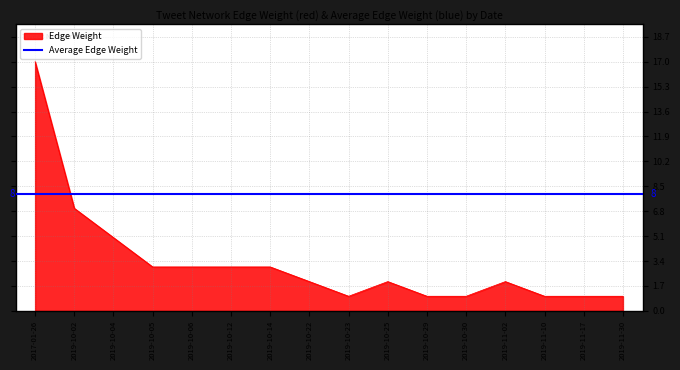

List the labels in order of value, largest first.

2017-01-26, 2019-10-02, 2019-10-04, 2019-10-05, 2019-10-06, 2019-10-12, 2019-10-14, 2019-10-22, 2019-10-25, 2019-11-02, 2019-10-23, 2019-10-29, 2019-10-30, 2019-11-10, 2019-11-17, 2019-11-30